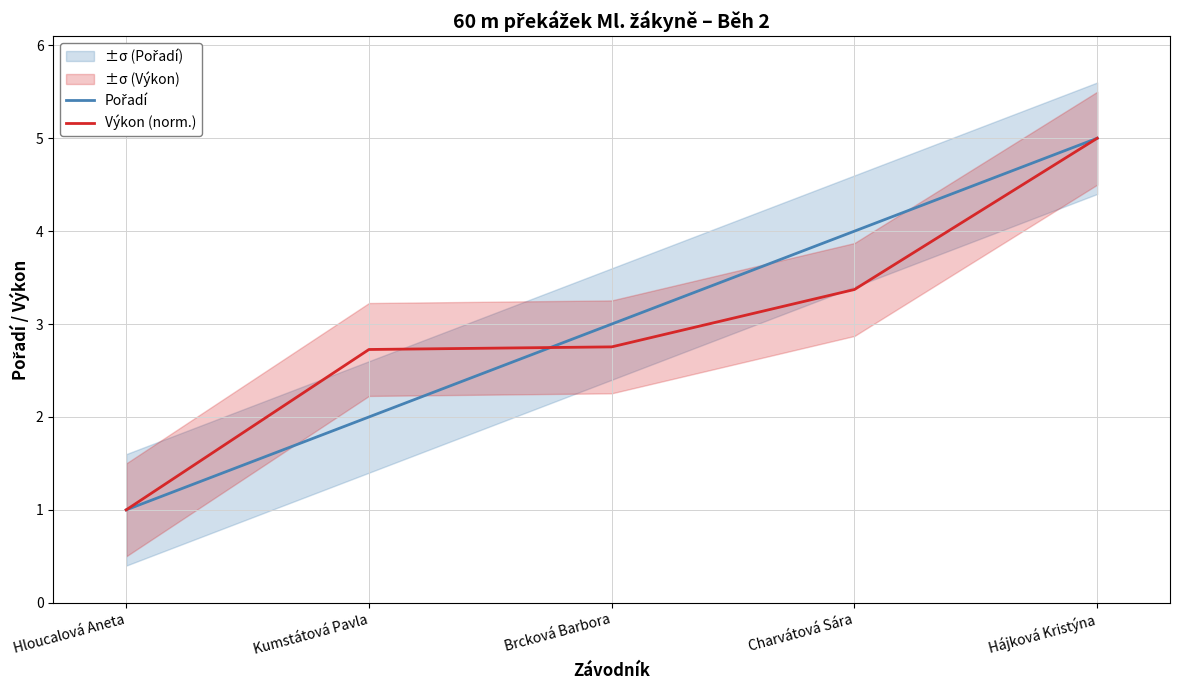

At how many categories does at least one series exceed 1?

4